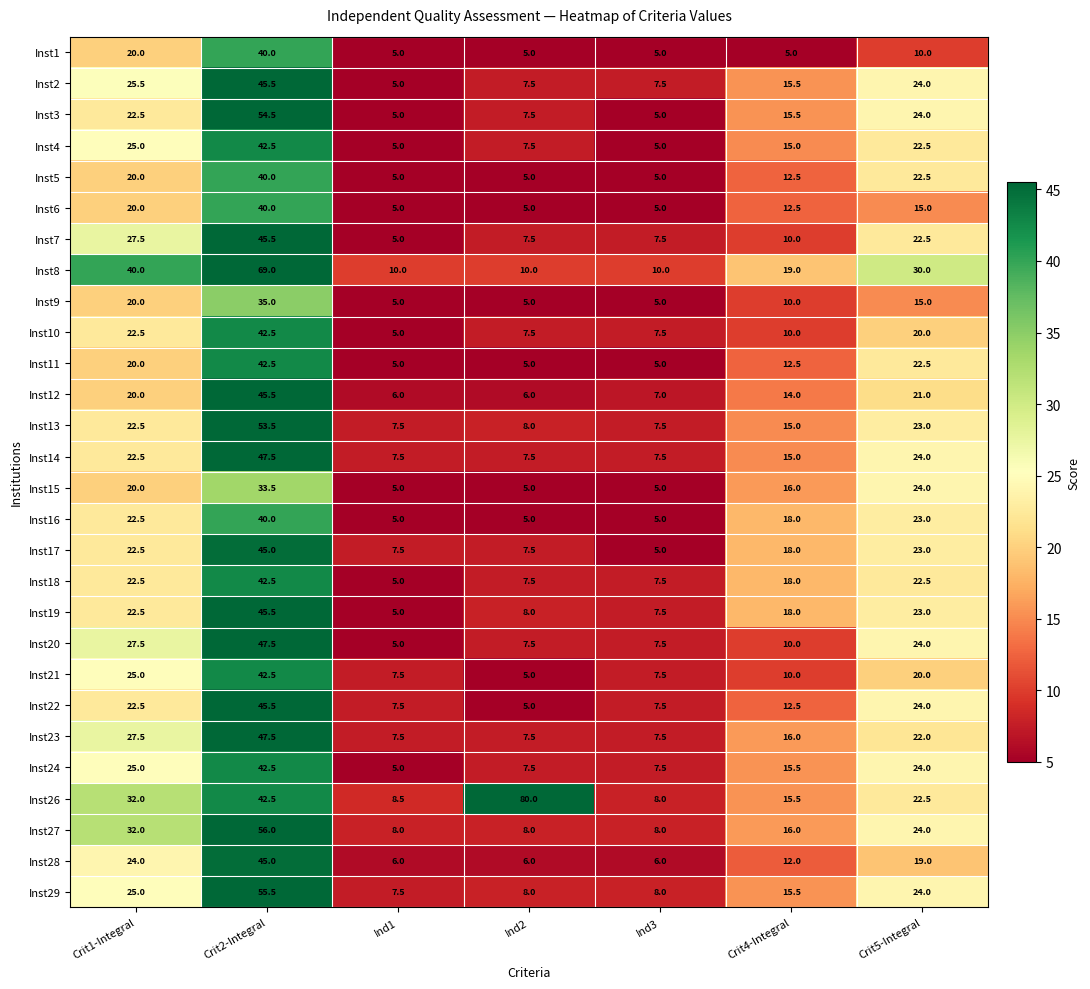

What is the highest value of the Inst5 series?

40.0